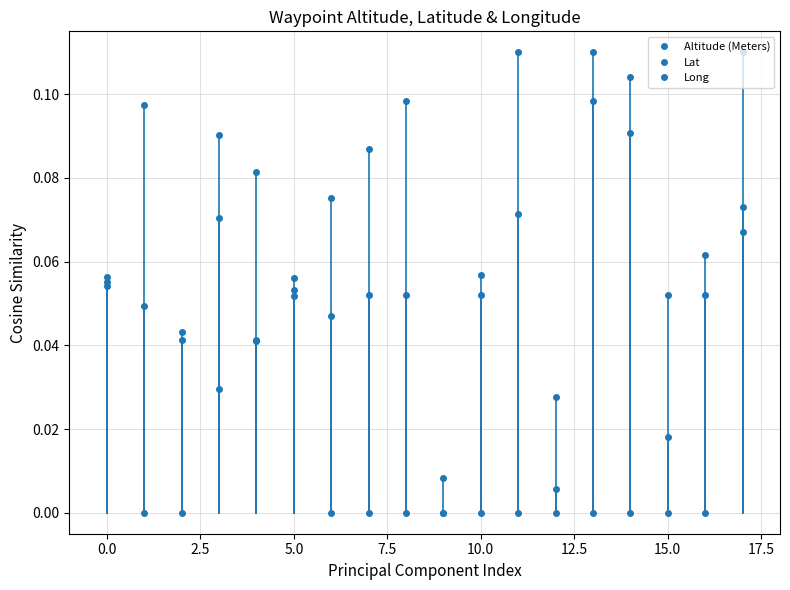

How many intersections are there between Altitude (Meters) and Long?

5